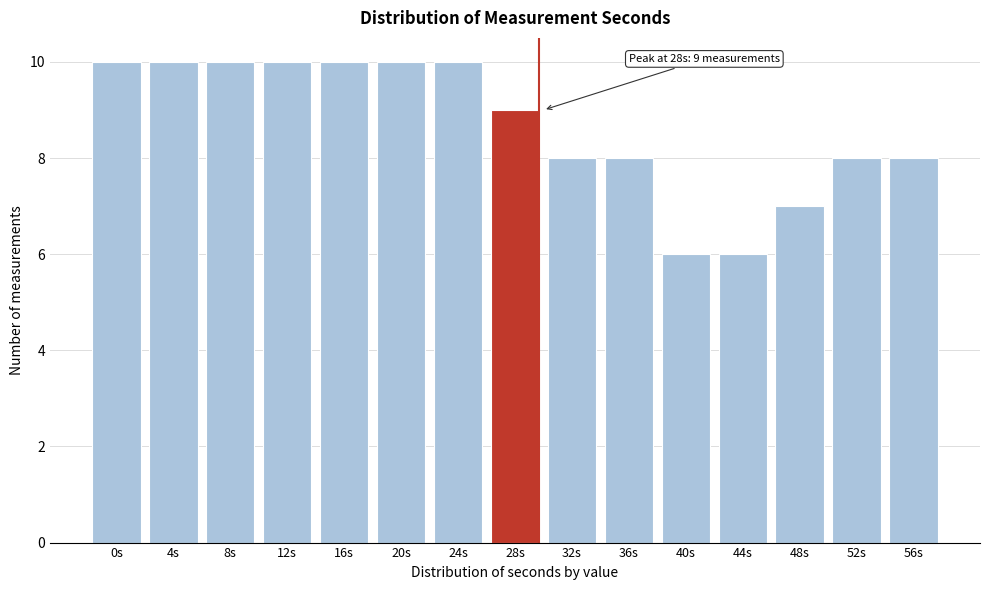

Reading right to left, list all the values displayed in this chart.

8	8	7	6	6	8	8	9	10	10	10	10	10	10	10